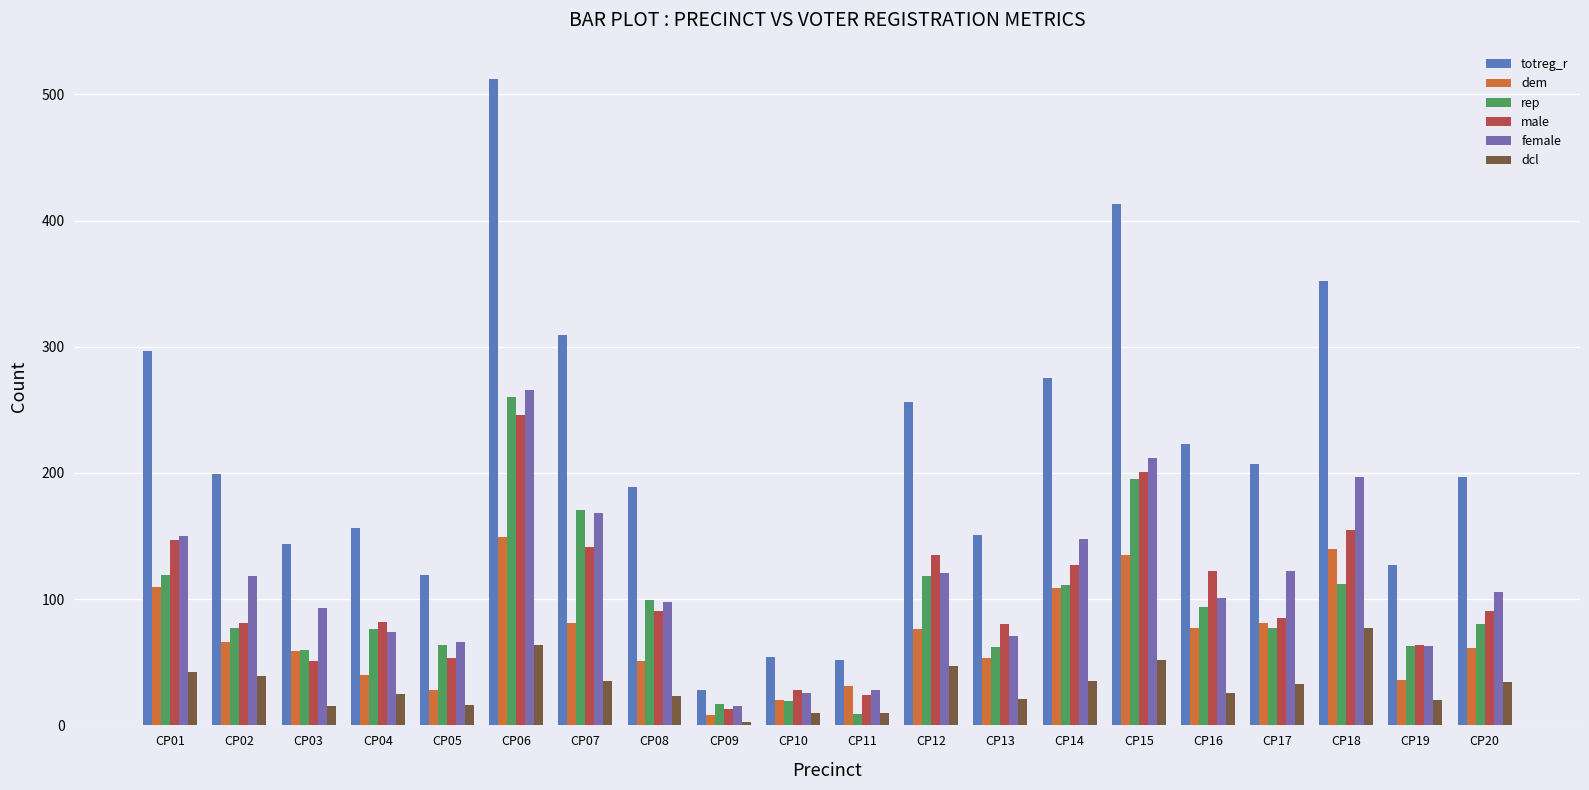

Which series has the largest total across all categories?

totreg_r